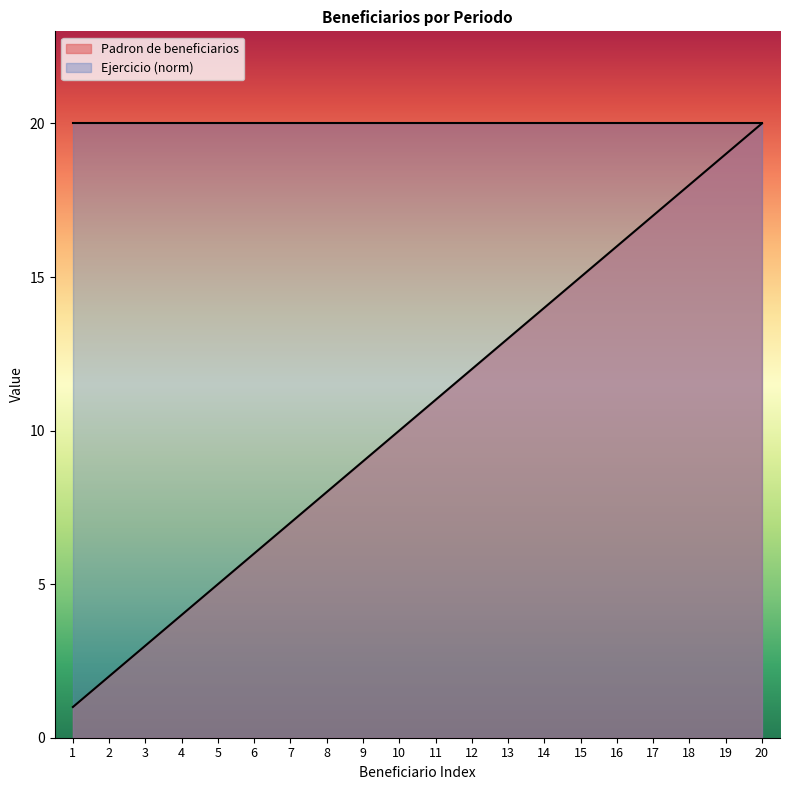

At which label does the data first exceed 11?

12